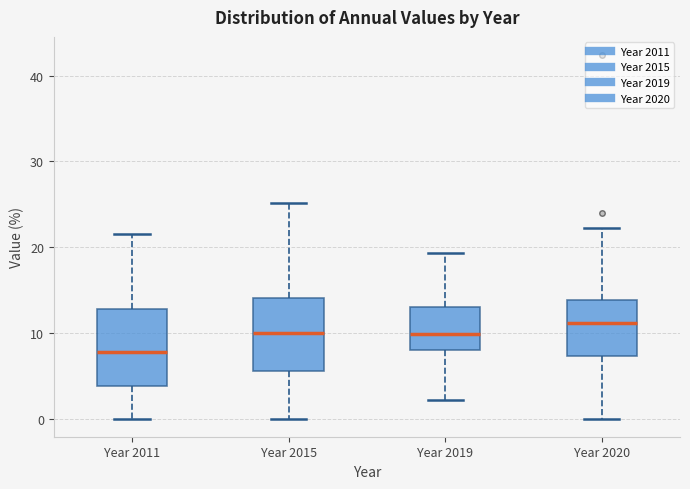

Where does the lower whisker of the box for Year 2011 end on the y-axis? The values are not printed on the chart, so give them approximately, as read against the axis.

0